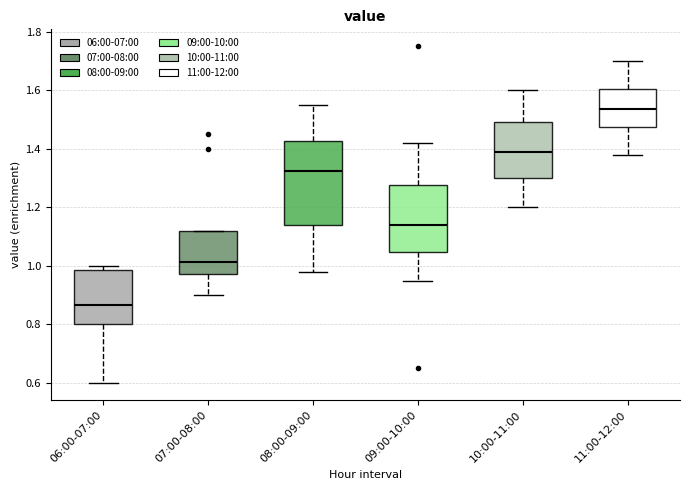

Reading left to right, transcribe this box plot: for each box, give where its median line is, the range the box spans, and where its two whiskers end, as read against the y-axis. The values are not printed on the chart, so give them approximately, as read against the axis.

06:00-07:00: median 0.86, box 0.80 to 0.98, whiskers 0.60 to 1.00
07:00-08:00: median 1.02, box 0.98 to 1.12, whiskers 0.90 to 1.12
08:00-09:00: median 1.32, box 1.14 to 1.42, whiskers 0.98 to 1.56
09:00-10:00: median 1.14, box 1.04 to 1.28, whiskers 0.96 to 1.42
10:00-11:00: median 1.40, box 1.30 to 1.50, whiskers 1.20 to 1.60
11:00-12:00: median 1.54, box 1.48 to 1.60, whiskers 1.38 to 1.70